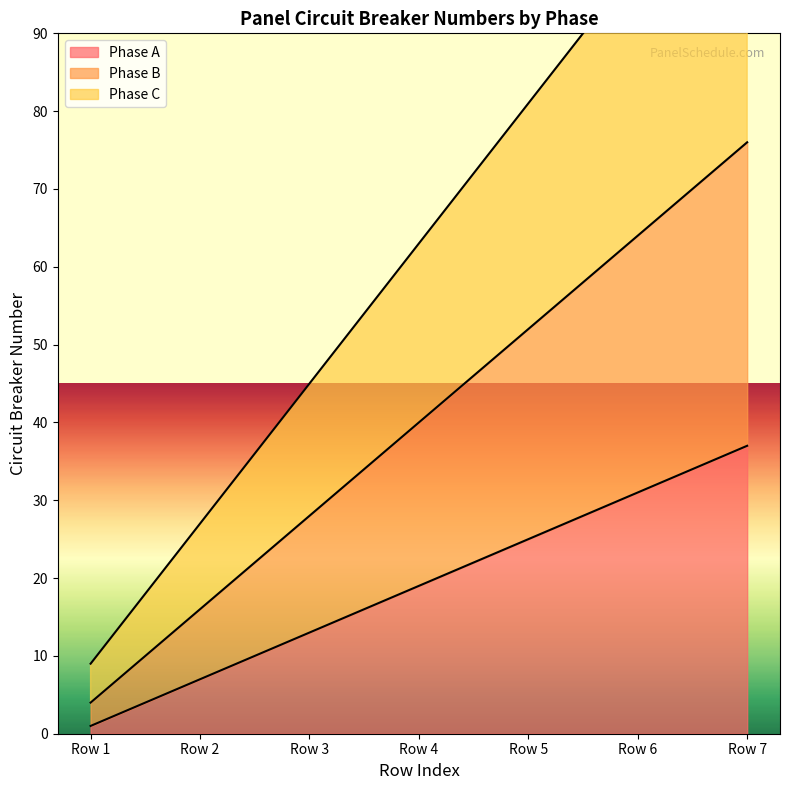

What is the spread (max minus min) of values at Row 5?

56